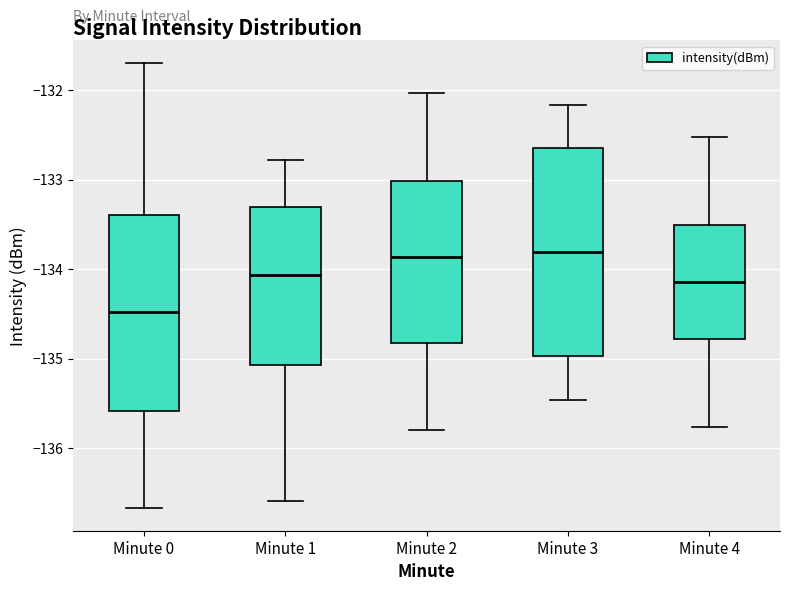

Reading left to right, transcribe this box plot: for each box, give where its median line is, the range the box spans, and where its two whiskers end, as read against the y-axis. The values are not printed on the chart, so give them approximately, as read against the axis.

Minute 0: median -134.5, box -135.6 to -133.4, whiskers -136.7 to -131.7
Minute 1: median -134.1, box -135.1 to -133.3, whiskers -136.6 to -132.8
Minute 2: median -133.9, box -134.8 to -133.0, whiskers -135.8 to -132.0
Minute 3: median -133.8, box -135.0 to -132.6, whiskers -135.5 to -132.2
Minute 4: median -134.1, box -134.8 to -133.5, whiskers -135.8 to -132.5